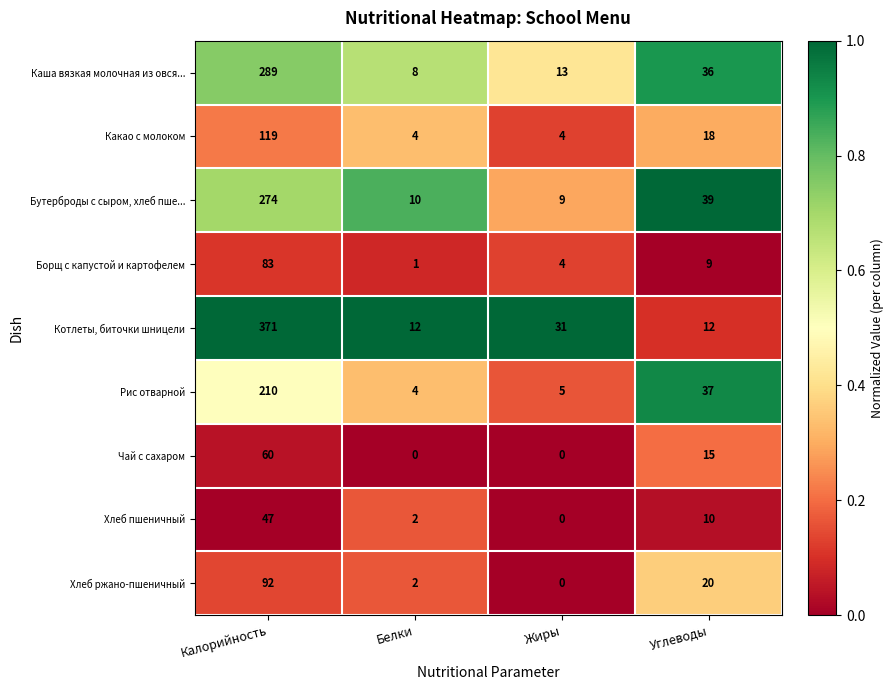

Count the number of categories in the chart.

4